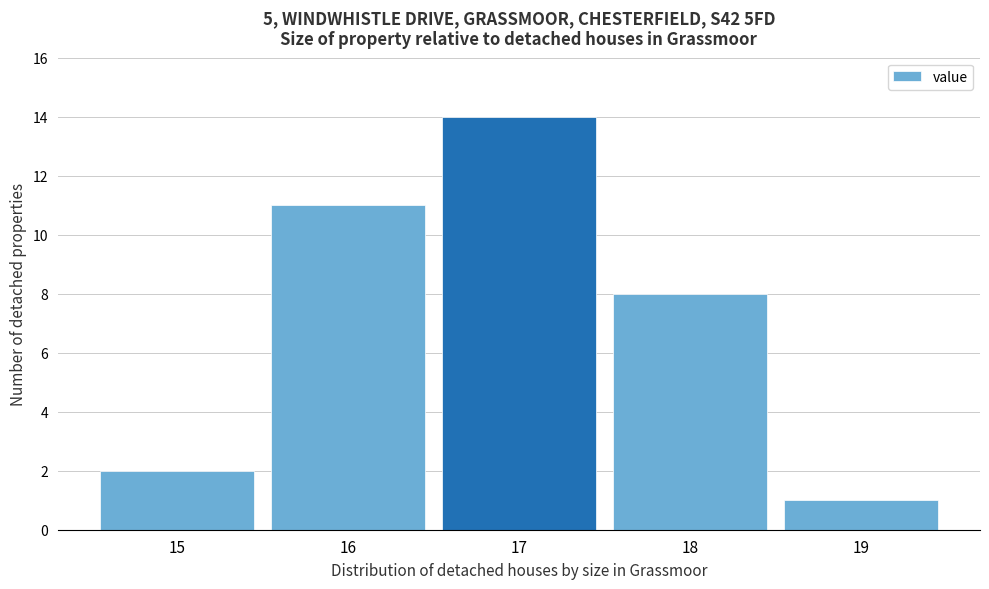

Reading left to right, transcribe this chart: for each bar, give the range it covers on the x-axis and its height. The values are not printed on the chart, so give them approximately, as read against the axis.

14.5 to 15.5: 2
15.5 to 16.5: 11
16.5 to 17.5: 14
17.5 to 18.5: 8
18.5 to 19.5: 1